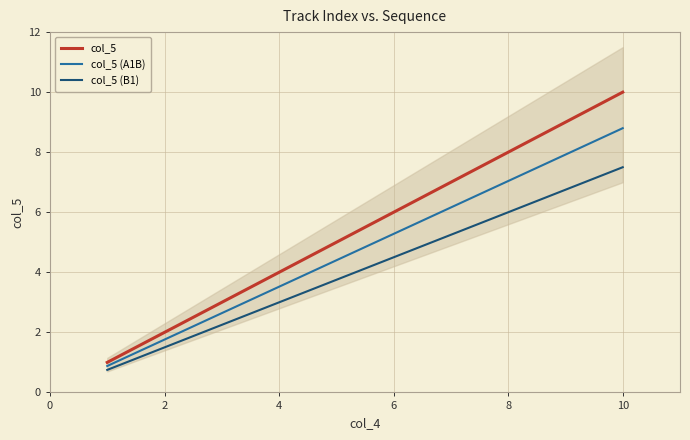

How many lines are shown in the chart?

3